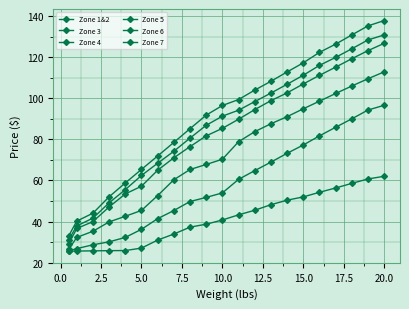

True or false: Zone 5 has more than 0 interior local peaks.

False